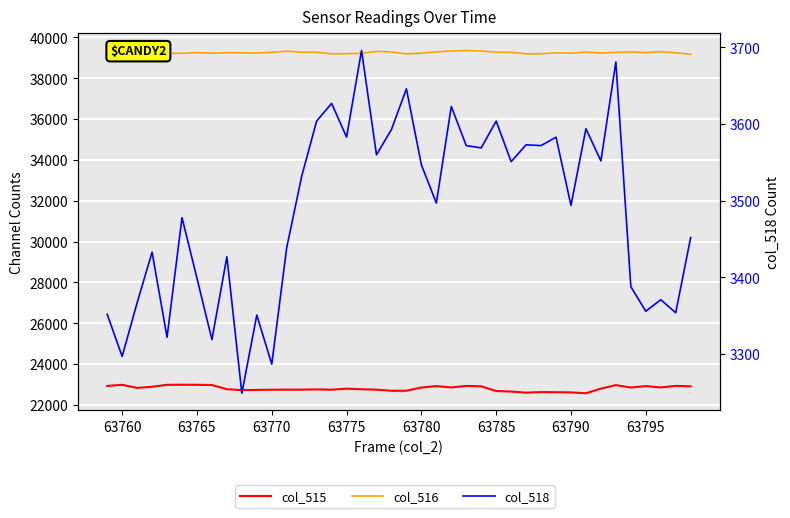

What is the value of the col_515 point at the 21st from the left?

22697